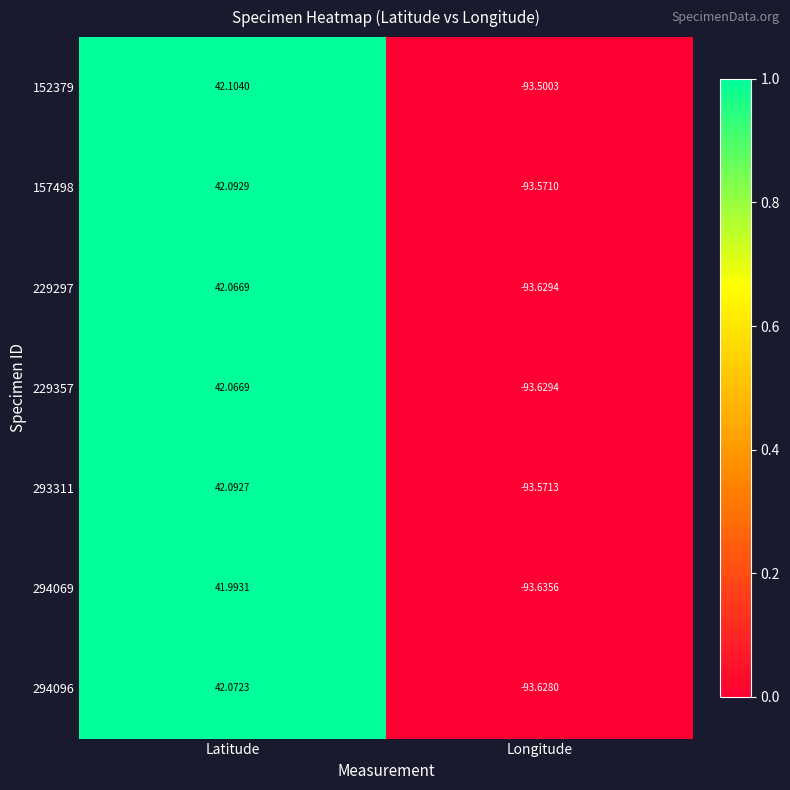

What is the total value across all series at Latitude?

294.5